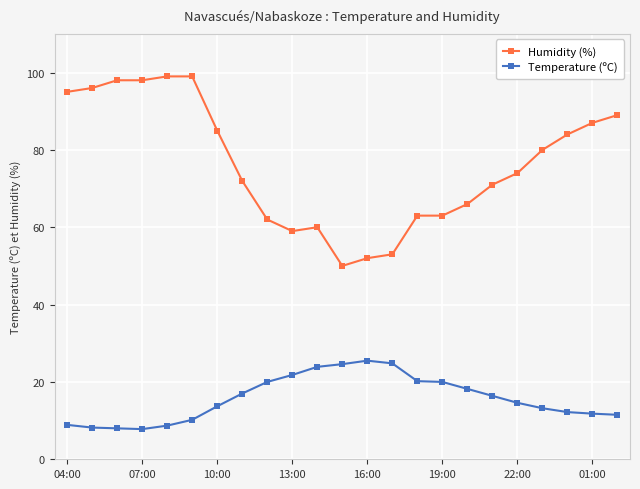

Which series has the largest total across all categories?

Humidity (%)